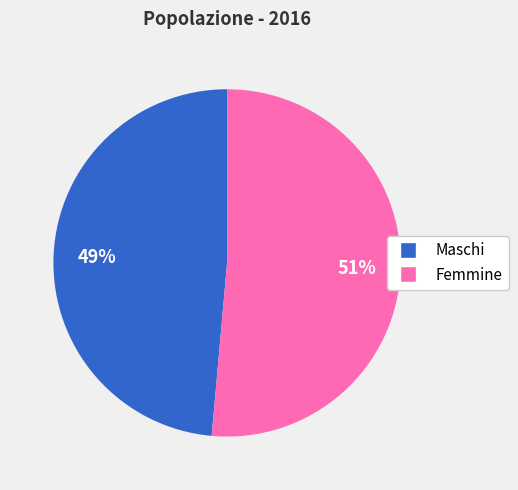

Which slice is the largest?

Femmine